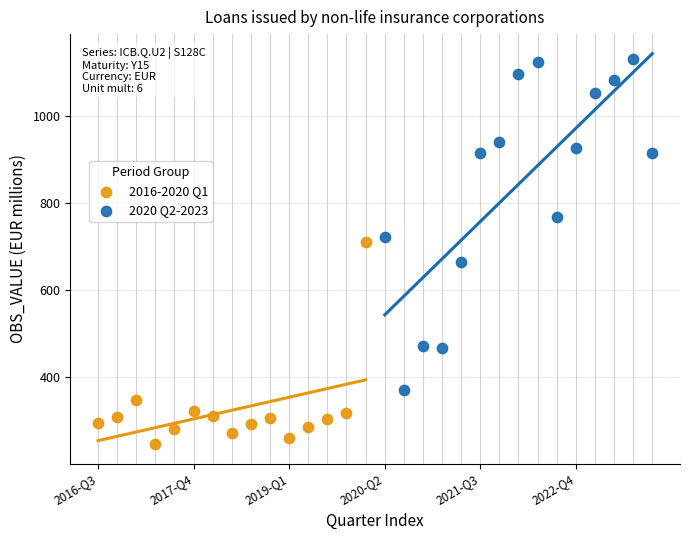

Which series reaches the maximum Y coordinate?

2020 Q2-2023